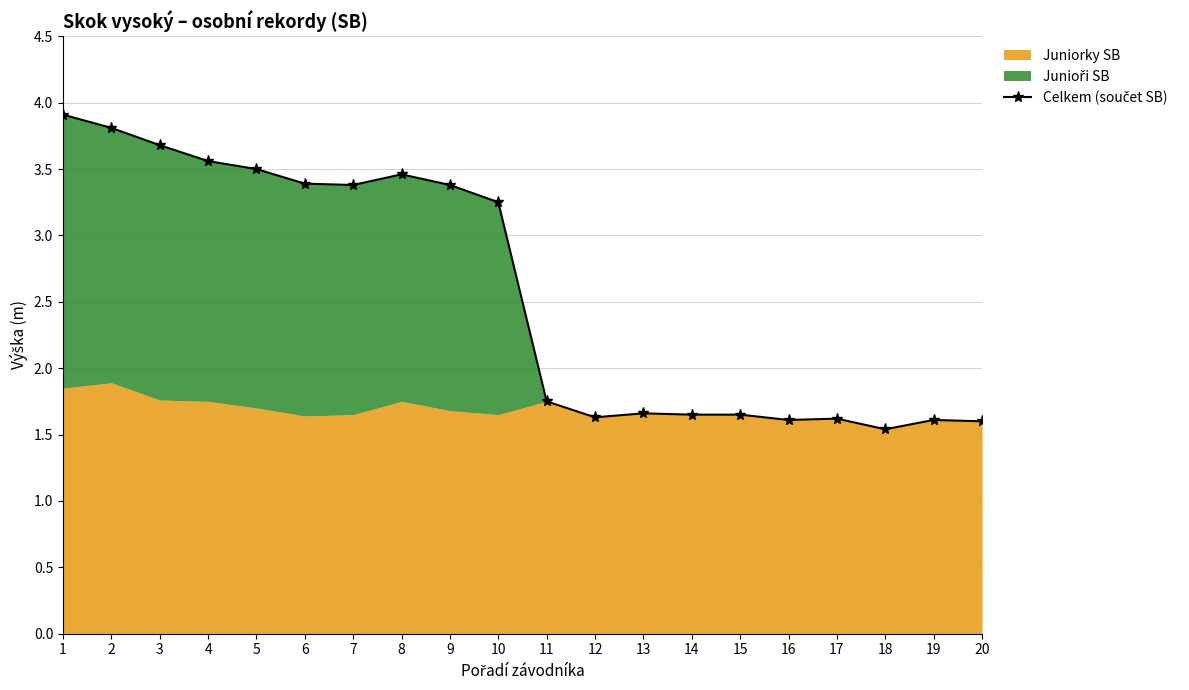

The chart shows a value of 5.5 at 10. True or false?

False